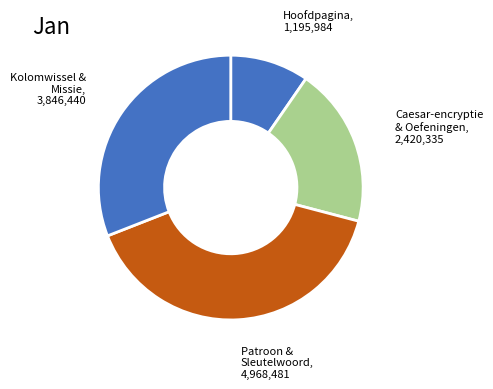

Rank the categories by value from highest to lowest.

Patroon & Sleutelwoord, Kolomwissel & Missie, Caesar-encryptie & Oefeningen, Hoofdpagina